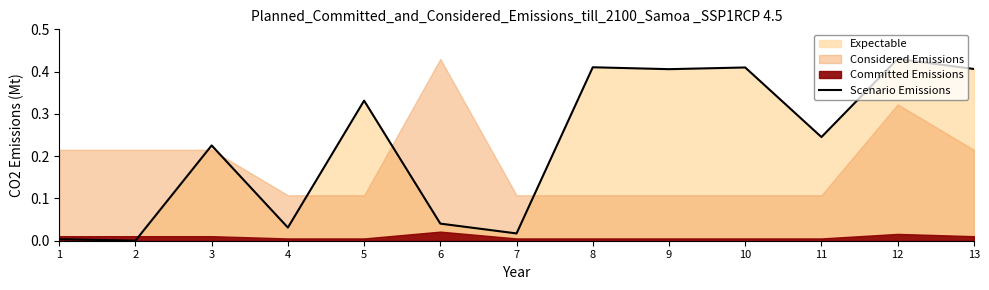

At which category does the data reach its first local peak?

3